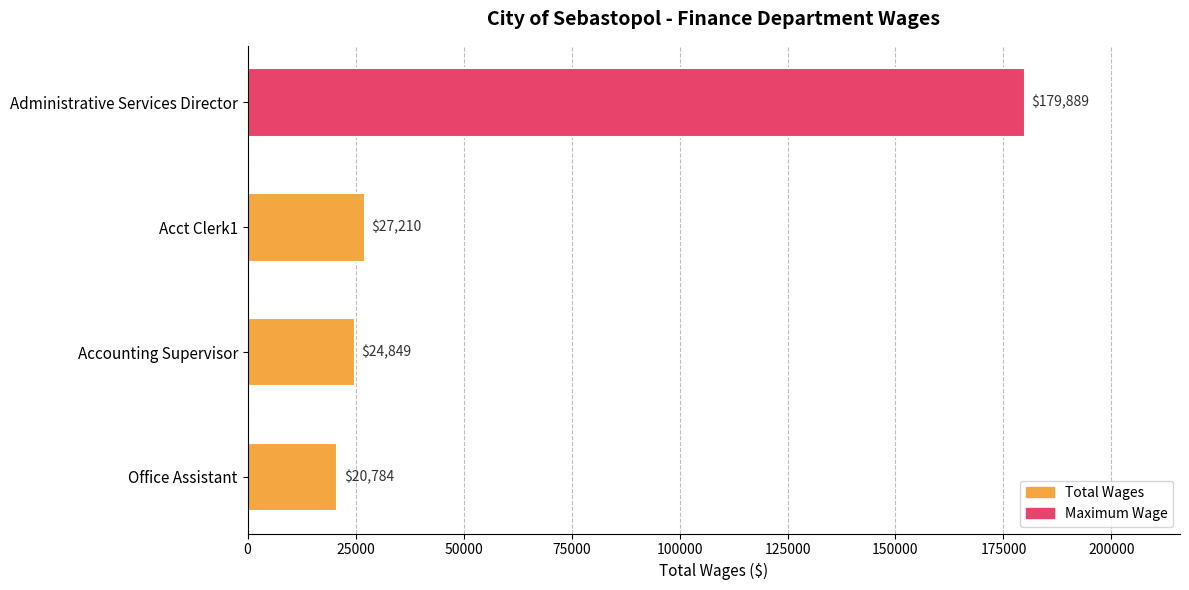

Reading top to bottom, transcribe all the data shown in this chart.

179889	27210	24849	20784